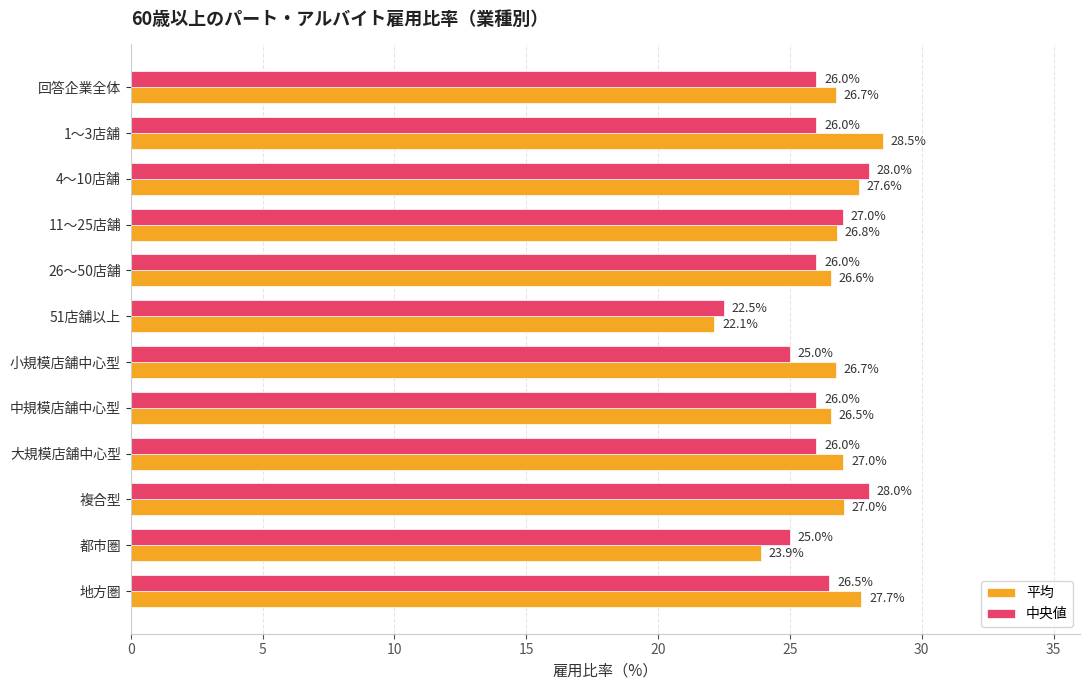

What is the total value across all series at 1～3店舗?

54.5